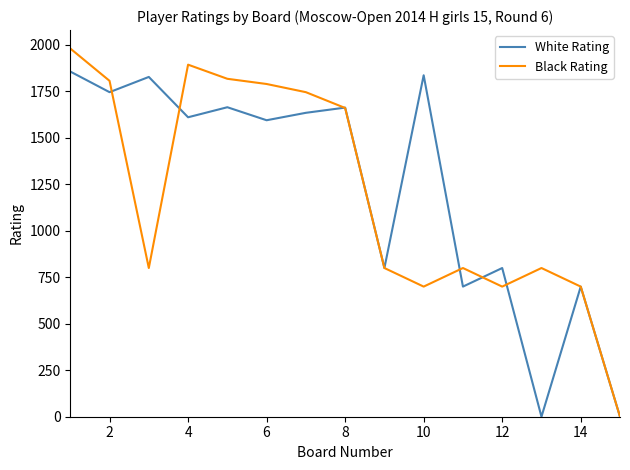

Rank the series by their maximum value, from lowest to highest.

White Rating, Black Rating